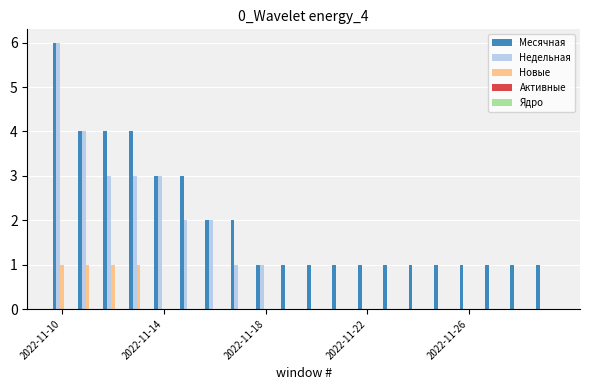

Which series has the largest total across all categories?

Месячная